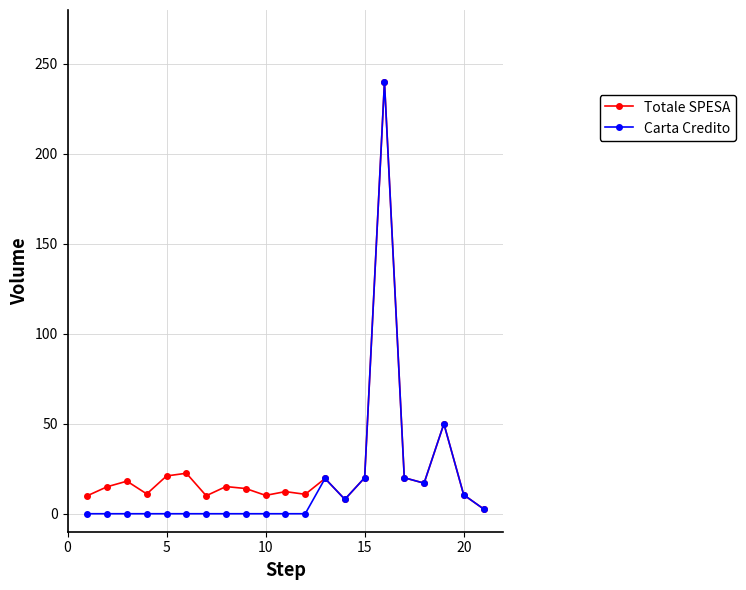

What is the highest value of the Carta Credito series?

240.0